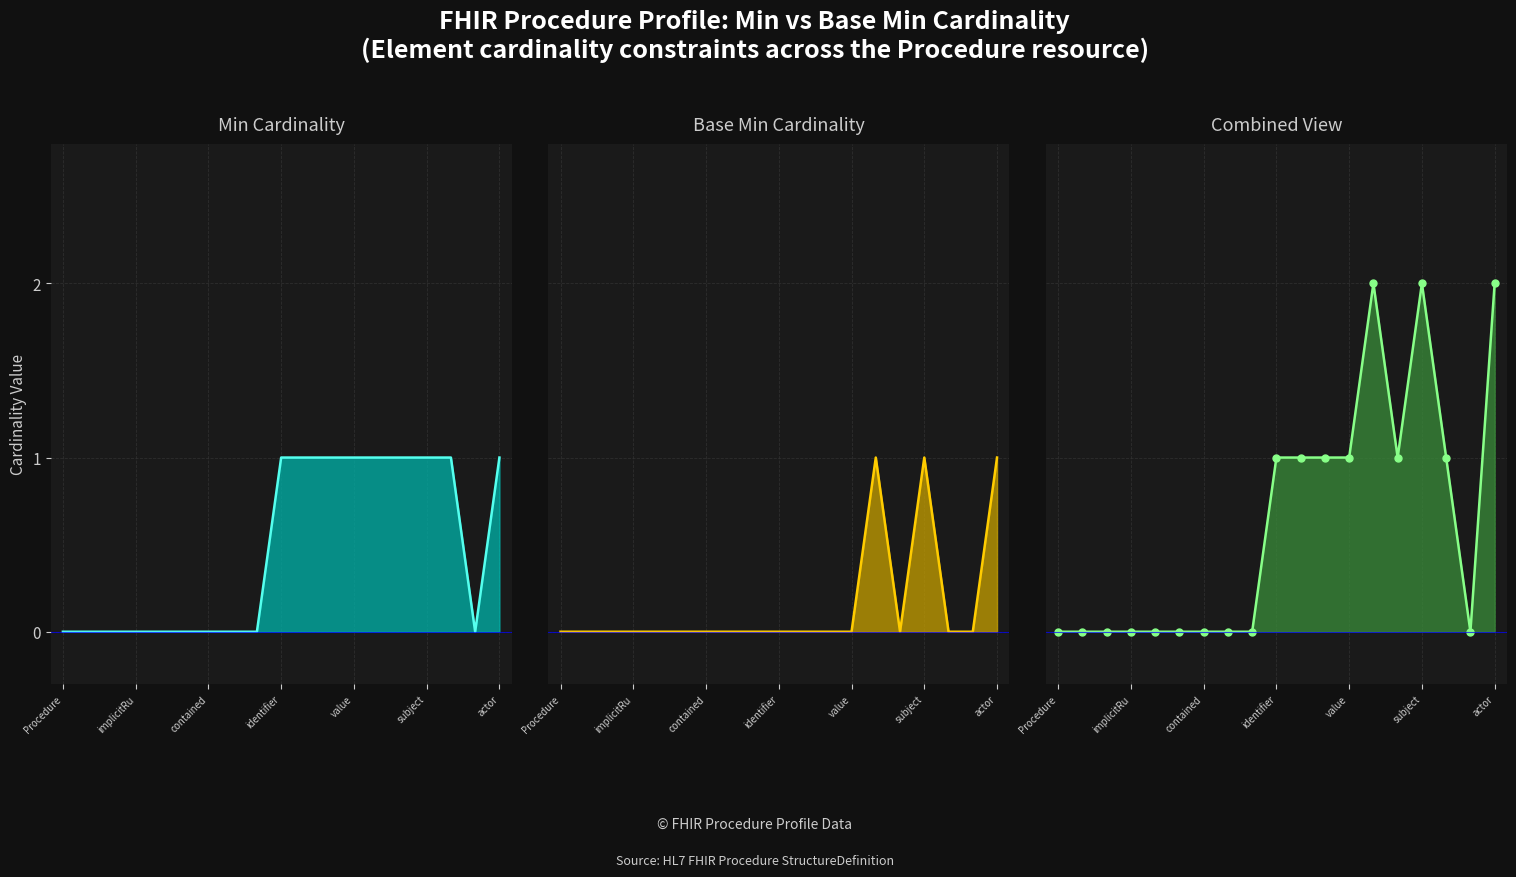

Reading right to left, what are all the values shown in this chart?

Min Cardinality line: 1	0	1	1	1	1	1	1	1	1	0	0	0	0	0	0	0	0	0
Base Min Cardinality line: 1	0	0	1	0	1	0	0	0	0	0	0	0	0	0	0	0	0	0
Combined View line: 2	0	1	2	1	2	1	1	1	1	0	0	0	0	0	0	0	0	0